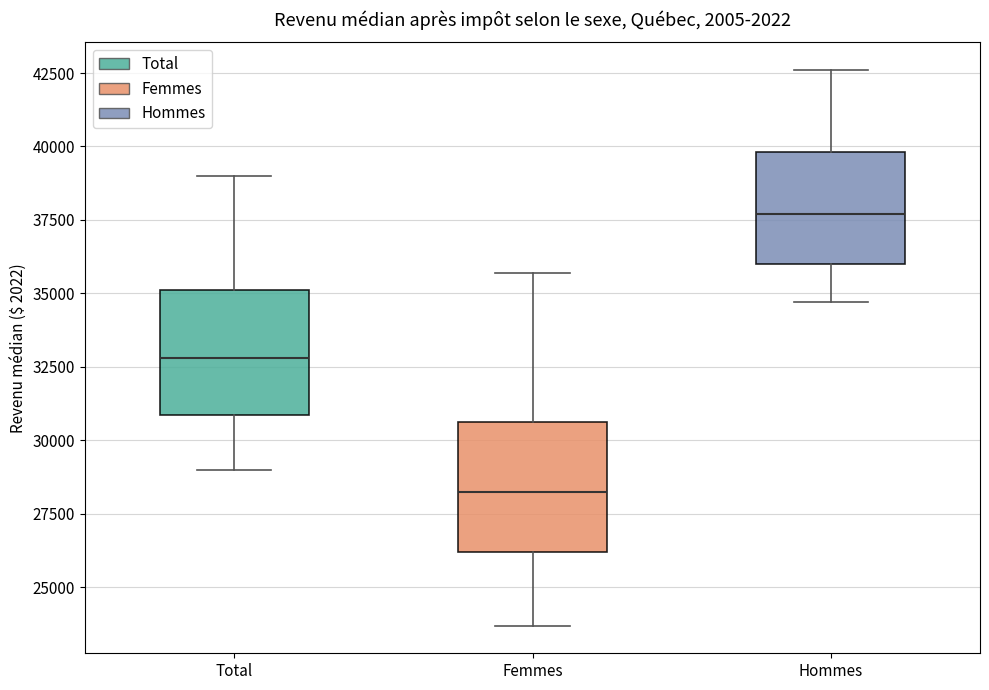

Reading left to right, transcribe this box plot: for each box, give where its median line is, the range the box spans, and where its two whiskers end, as read against the y-axis. The values are not printed on the chart, so give them approximately, as read against the axis.

Total: median 33000, box 31000 to 35000, whiskers 29000 to 39000
Femmes: median 28500, box 26000 to 30500, whiskers 23500 to 35500
Hommes: median 37500, box 36000 to 40000, whiskers 34500 to 42500